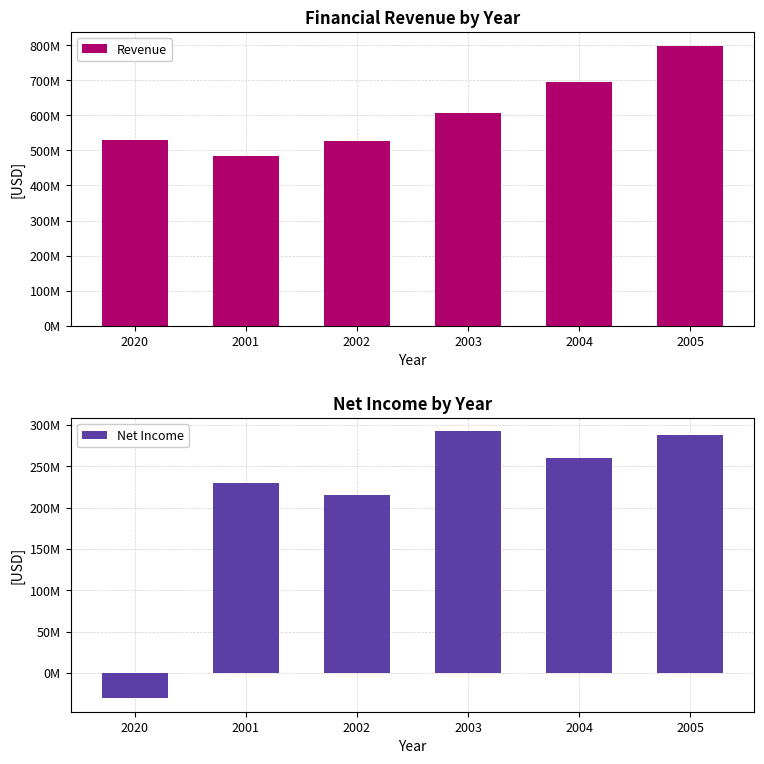

The value of Revenue at 2005 is 1062028905. True or false?

False